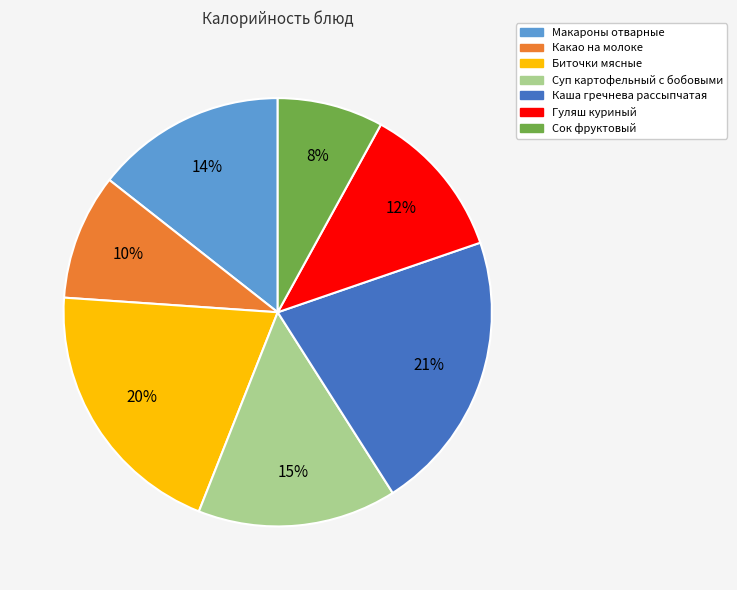

Which has a higher value, Гуляш куриный or Какао на молоке?

Гуляш куриный